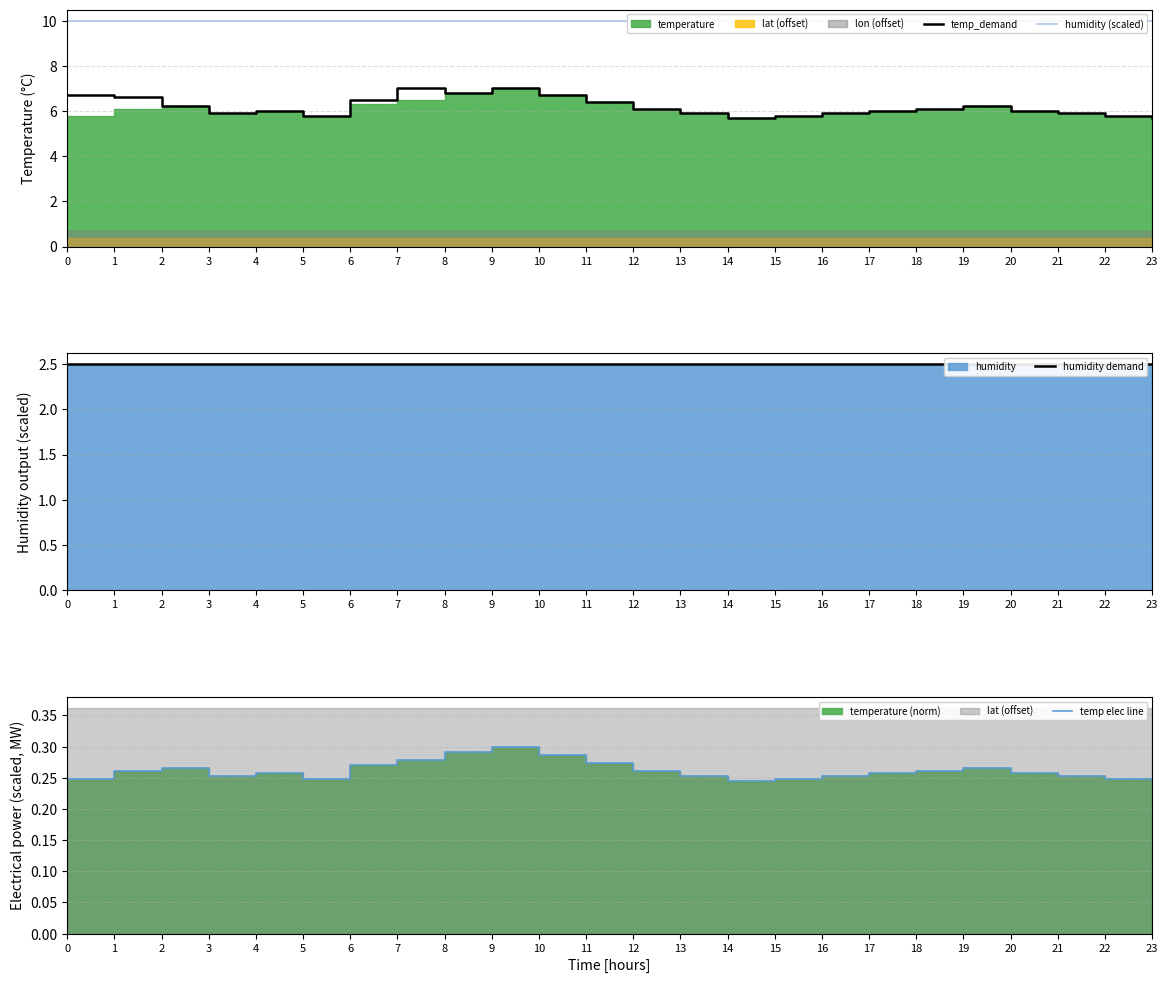

The temp_demand series shows 8.8 at 4. True or false?

False